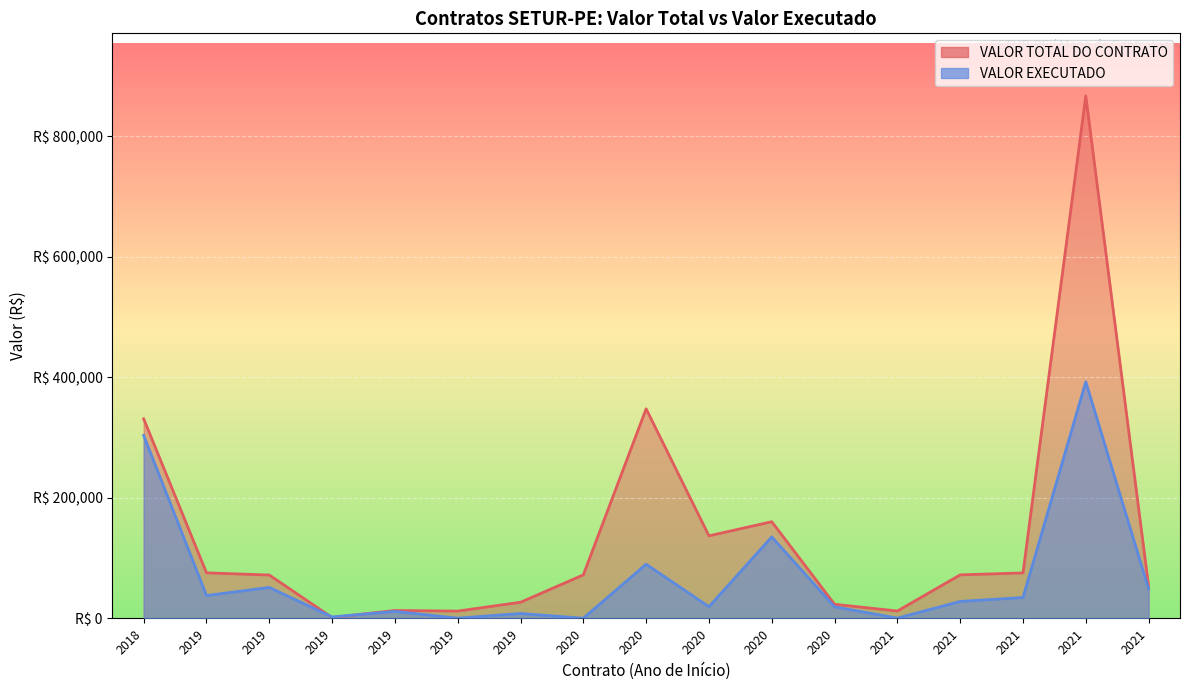

How many data points does each series have?

17